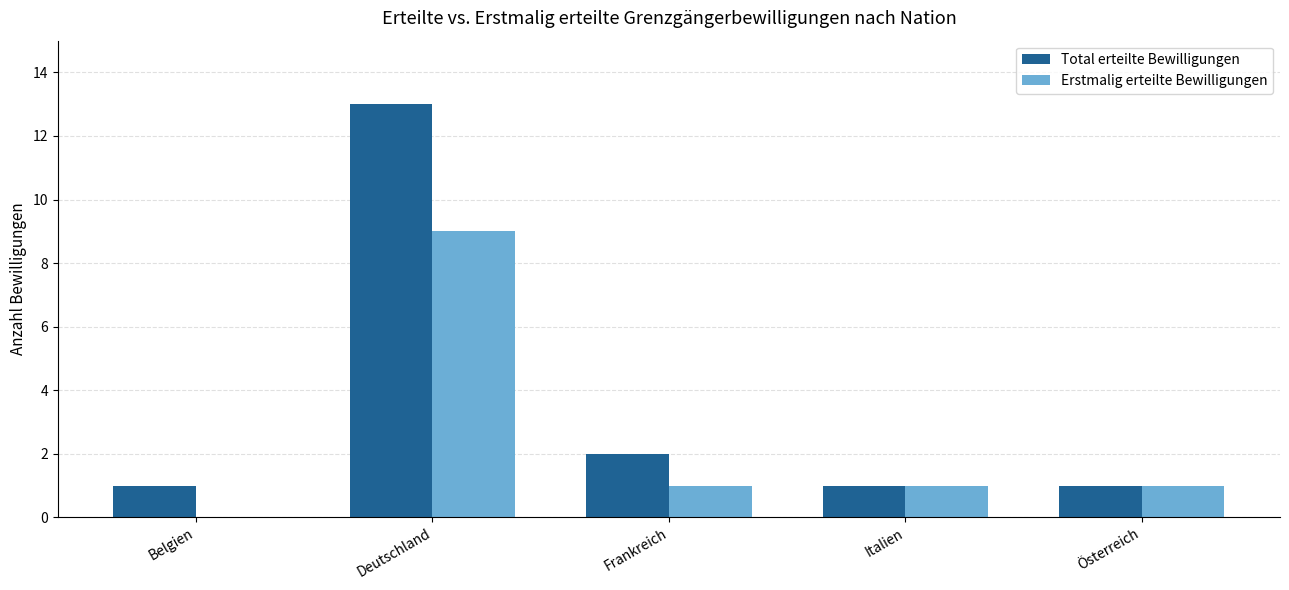

What is the approximate value of Total erteilte Bewilligungen at Italien?

1